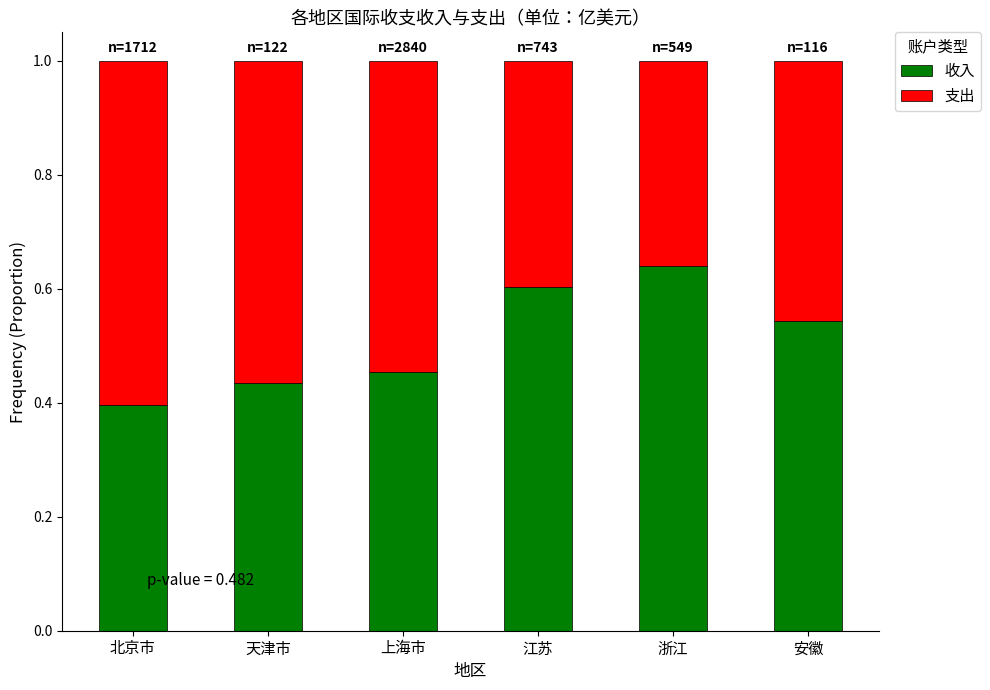

At which label is 收入 closest to 0?

北京市